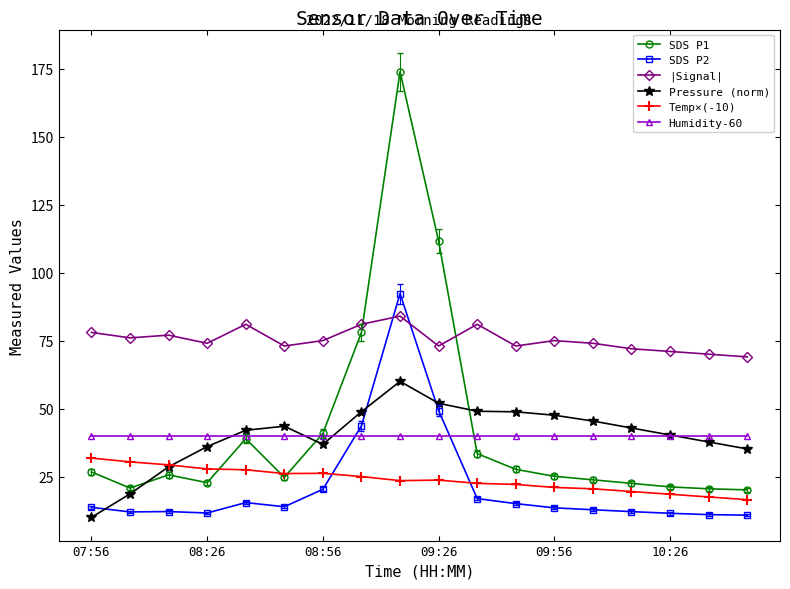

List the series in order of their peak value, highest first.

SDS P1, SDS P2, |Signal|, Pressure (norm), Humidity-60, Temp×(-10)